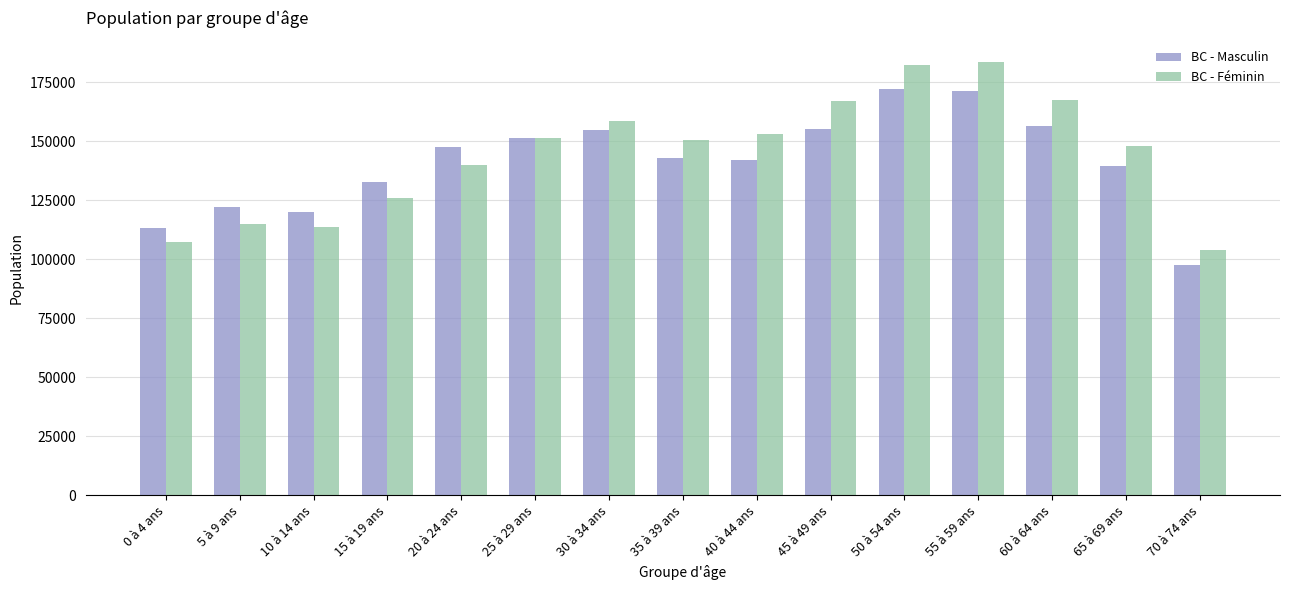

The BC - Féminin series shows 107275 at 0 à 4 ans. True or false?

True